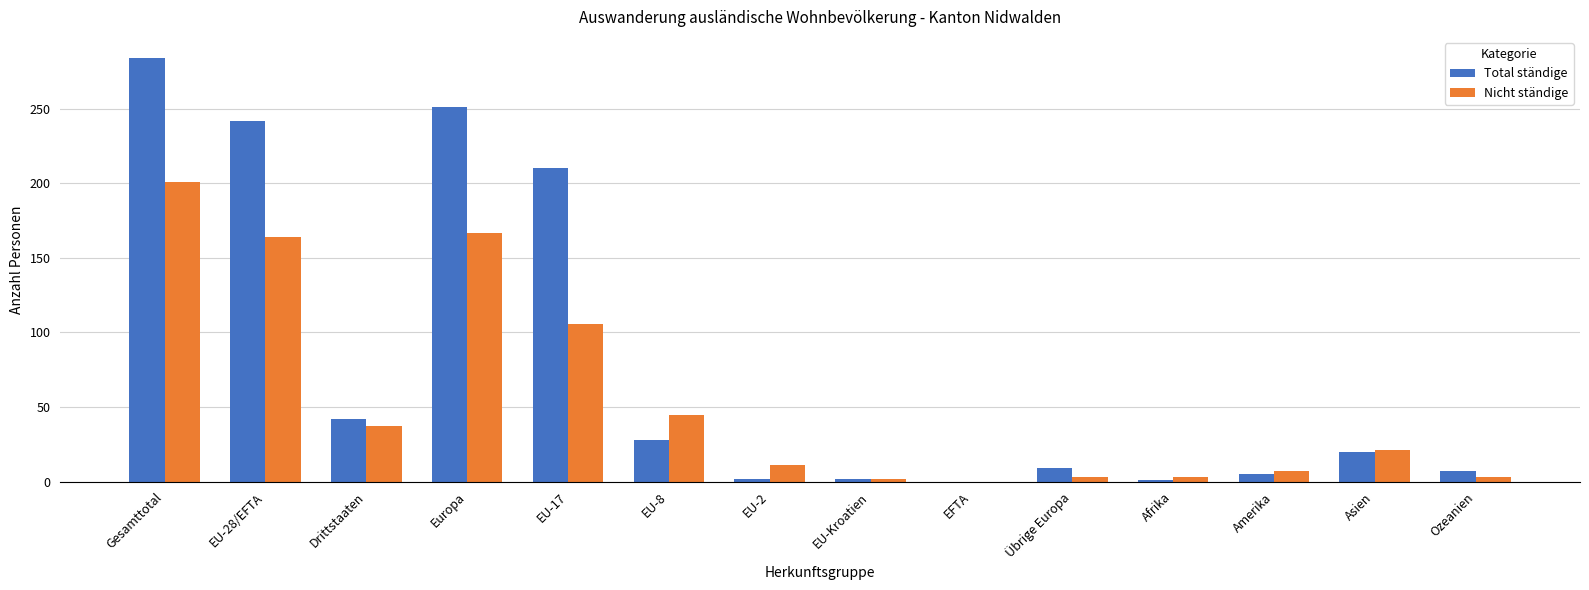

At which label is Nicht ständige closest to 100?

EU-17